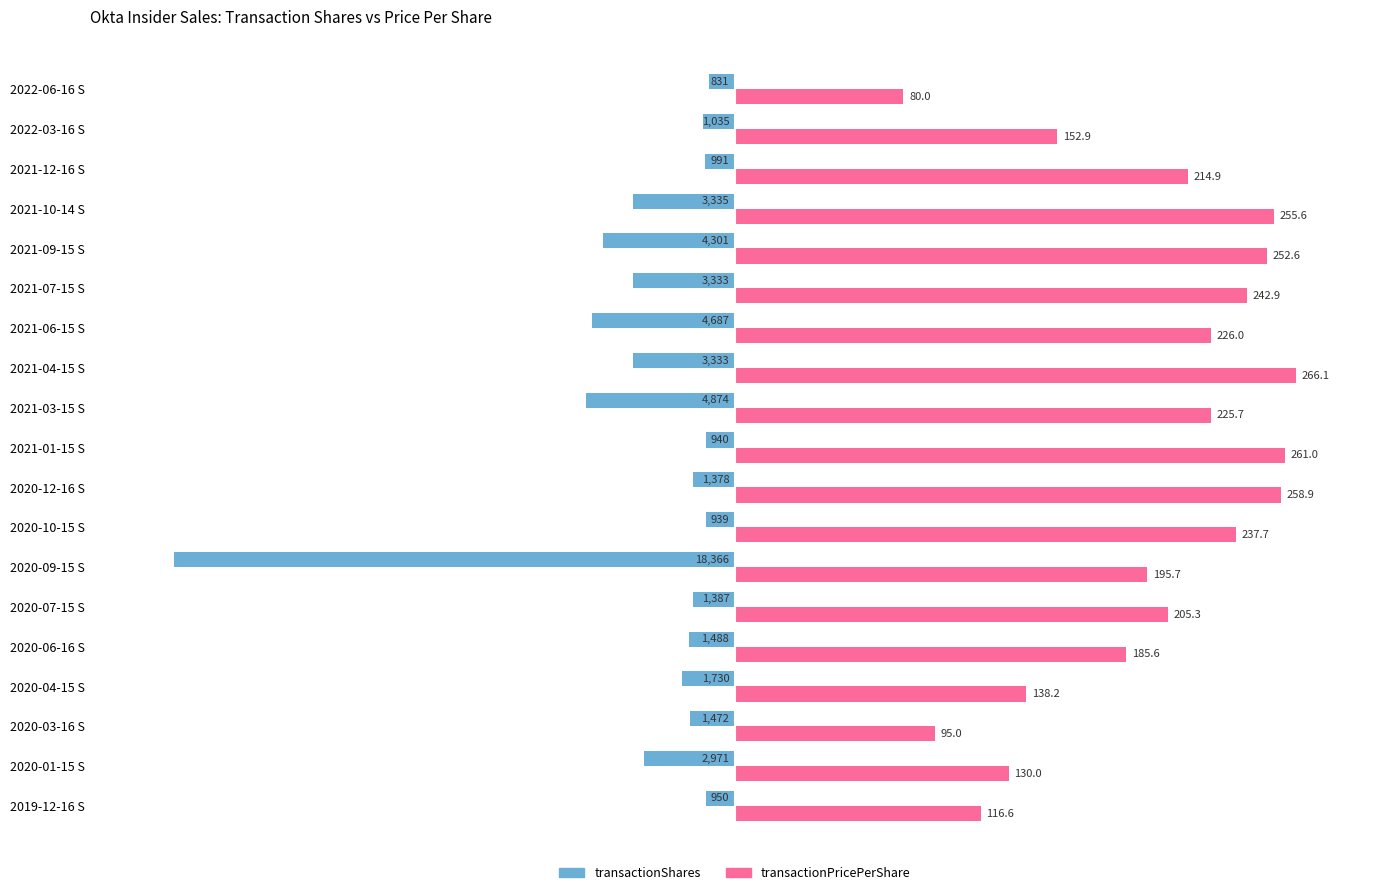

What are all the series names shown in the legend?

transactionShares, transactionPricePerShare